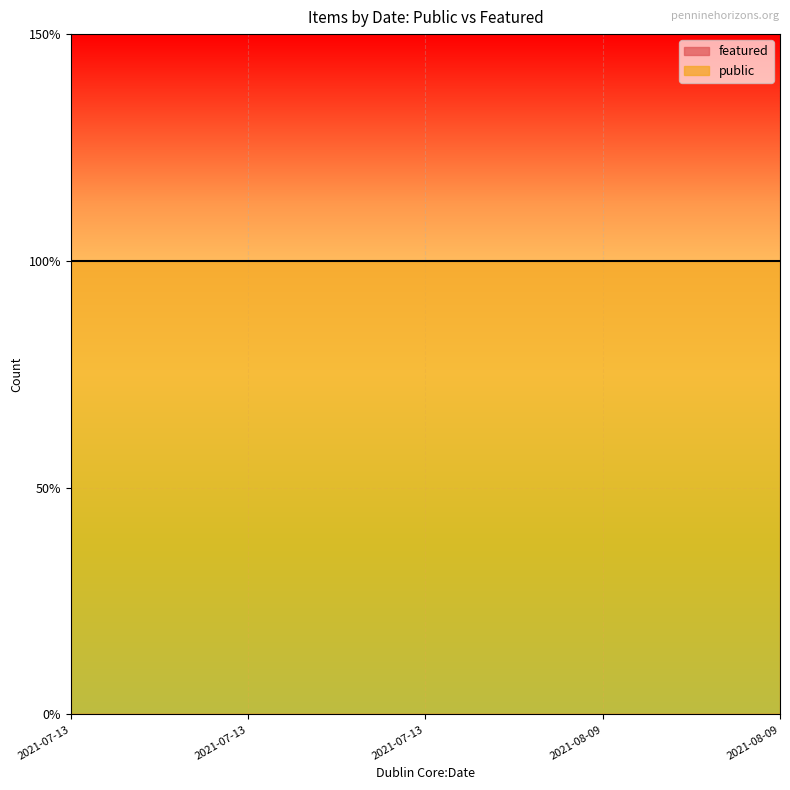

True or false: public and featured intersect in this chart.

False